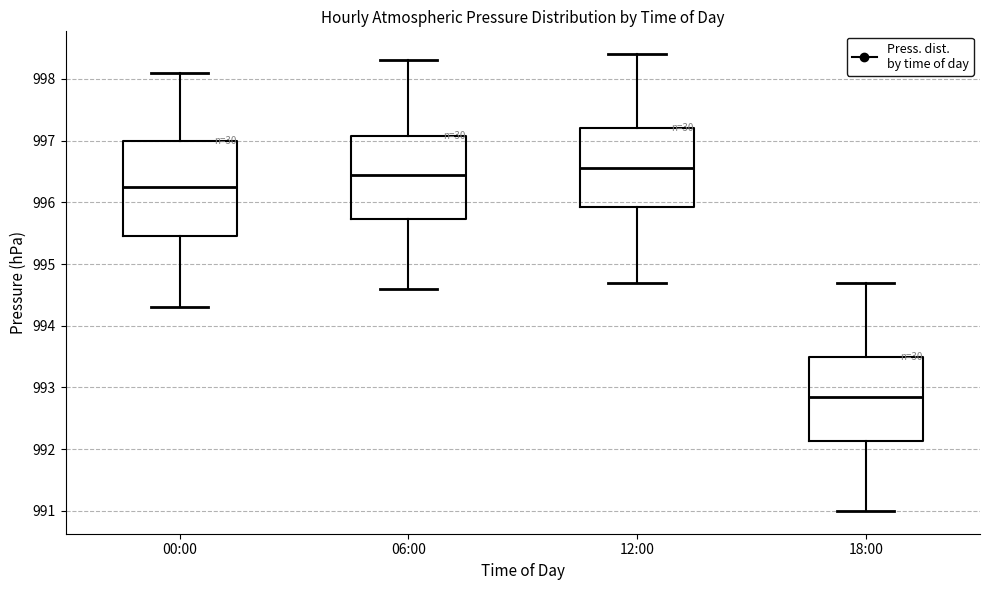

Comparing the boxes themselves (not the whiskers), which one is the tallest?

00:00